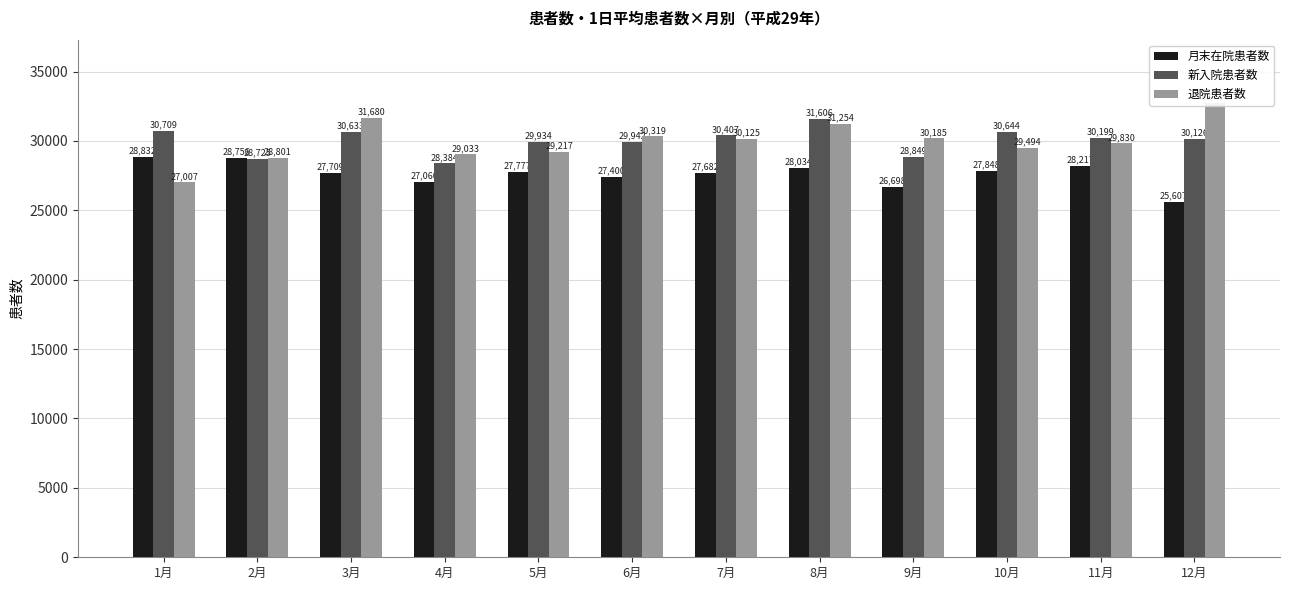

Is it true that 退院患者数 equals 30185 at 9月?

True